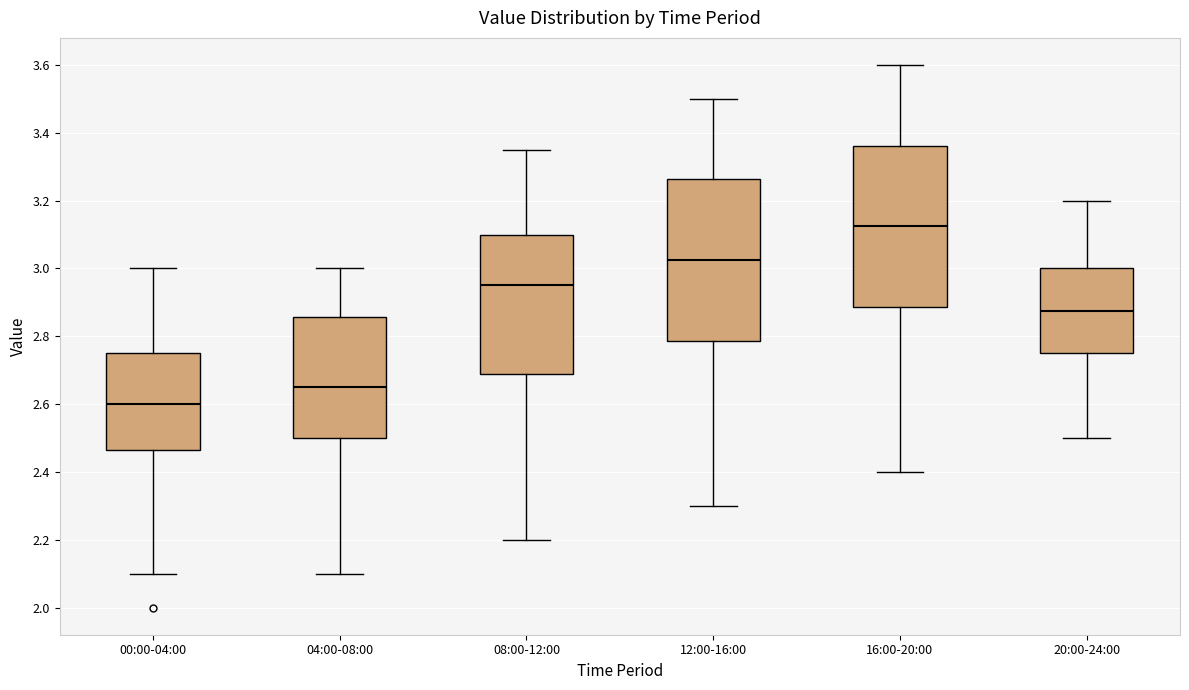

Which box's median line is the highest?

16:00-20:00